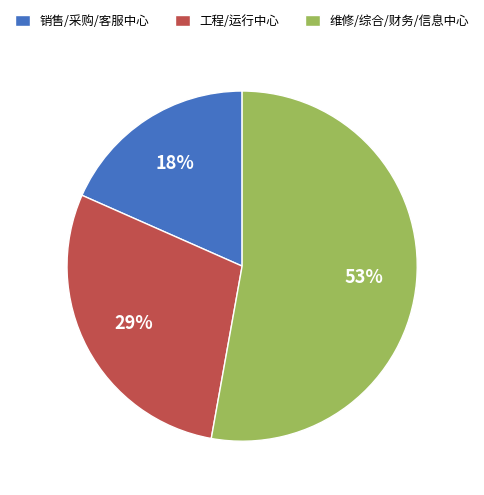

Which slice is the smallest?

销售/采购/客服中心